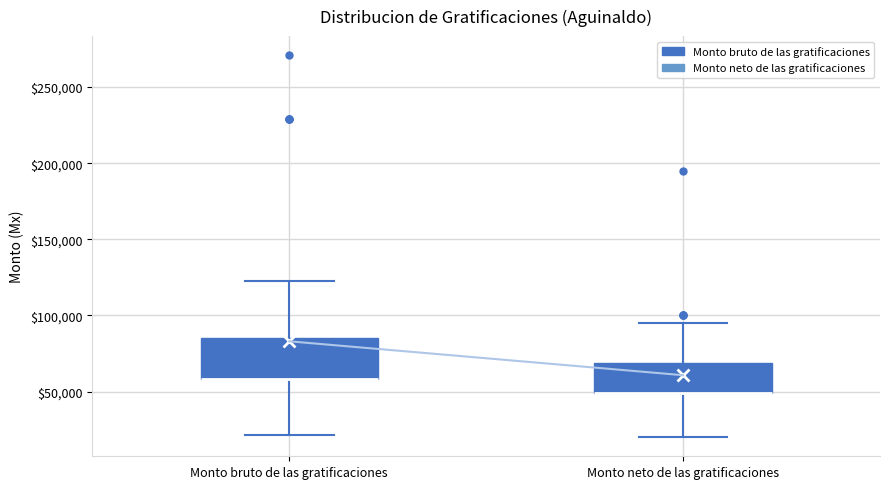

Where is the upper edge of the box for Monto neto de las gratificaciones on the y-axis? The values are not printed on the chart, so give them approximately, as read against the axis.

70000